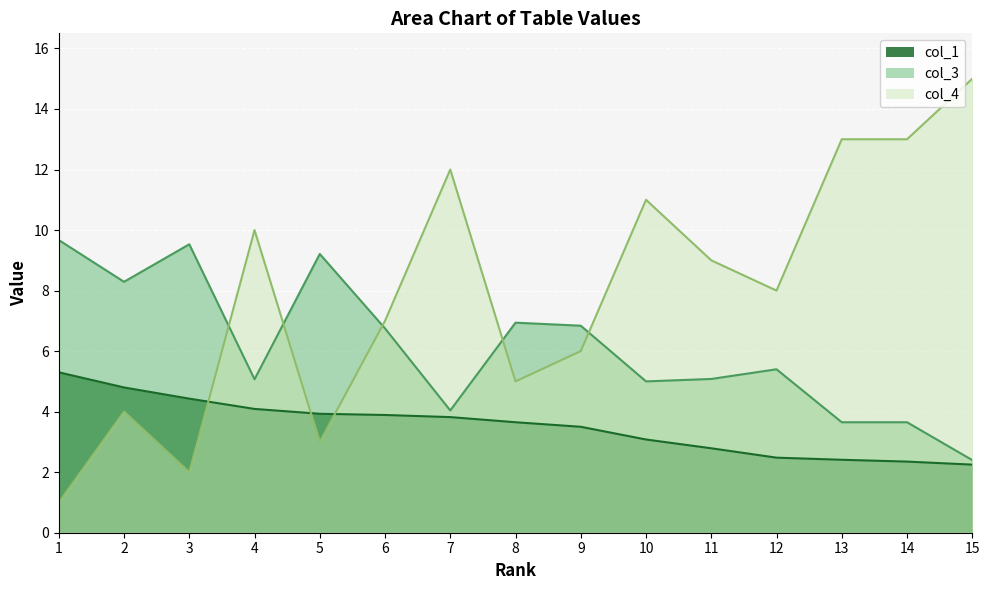

True or false: col_3 and col_1 intersect in this chart.

False